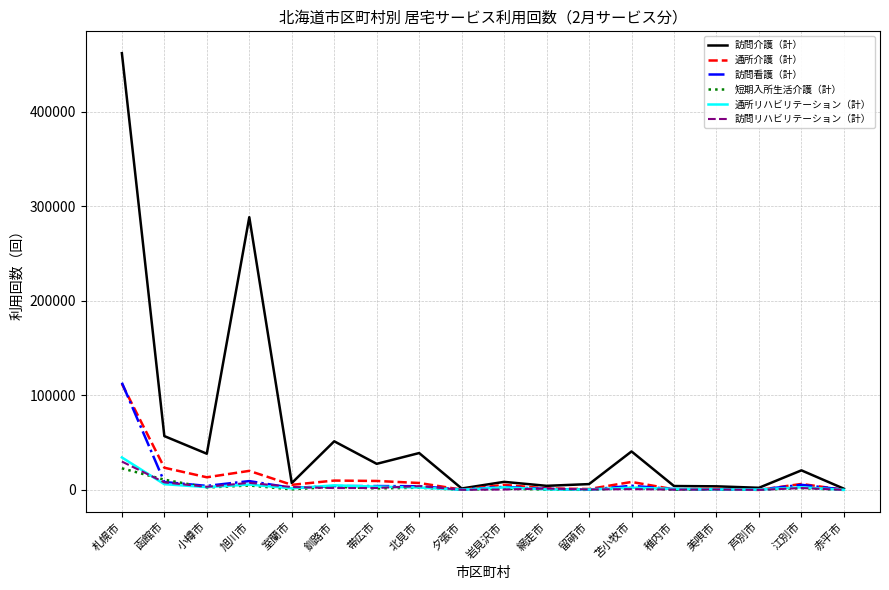

True or false: 訪問看護（計） has more than 1 points higher than both neighbors.

True